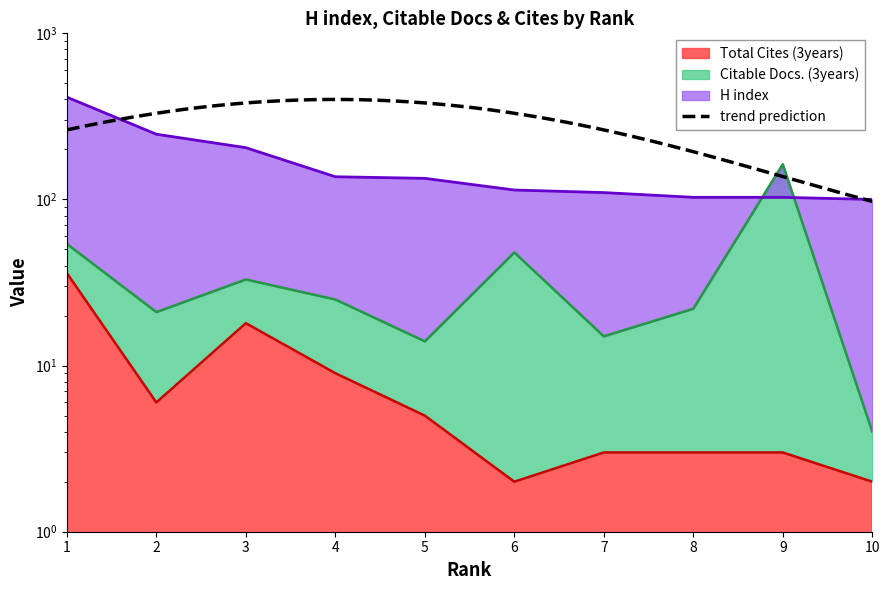

True or false: Total Cites (3years) and H index intersect in this chart.

False